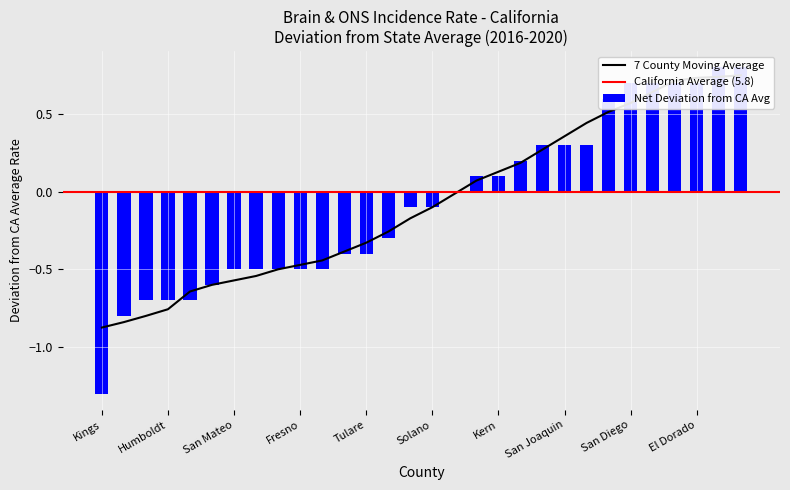

How many data points are less than 0?

16